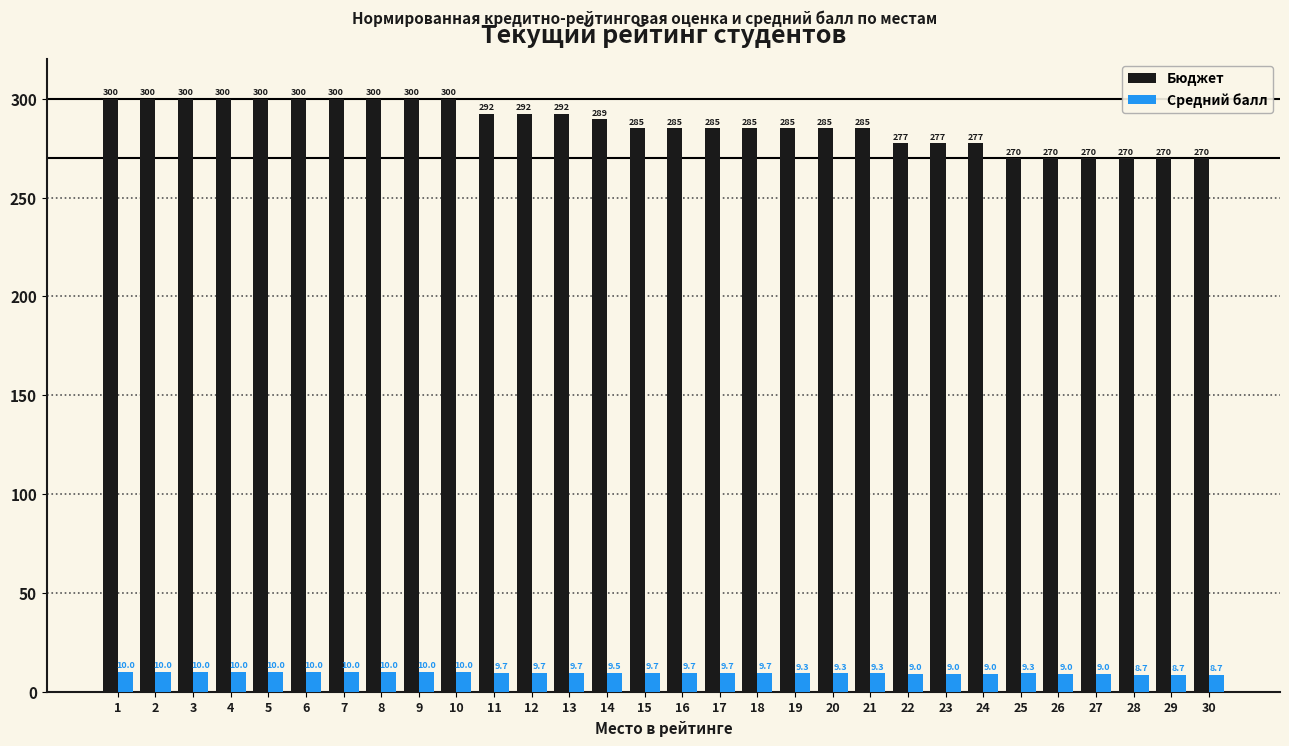

Which series has the largest range (max minus min)?

Бюджет